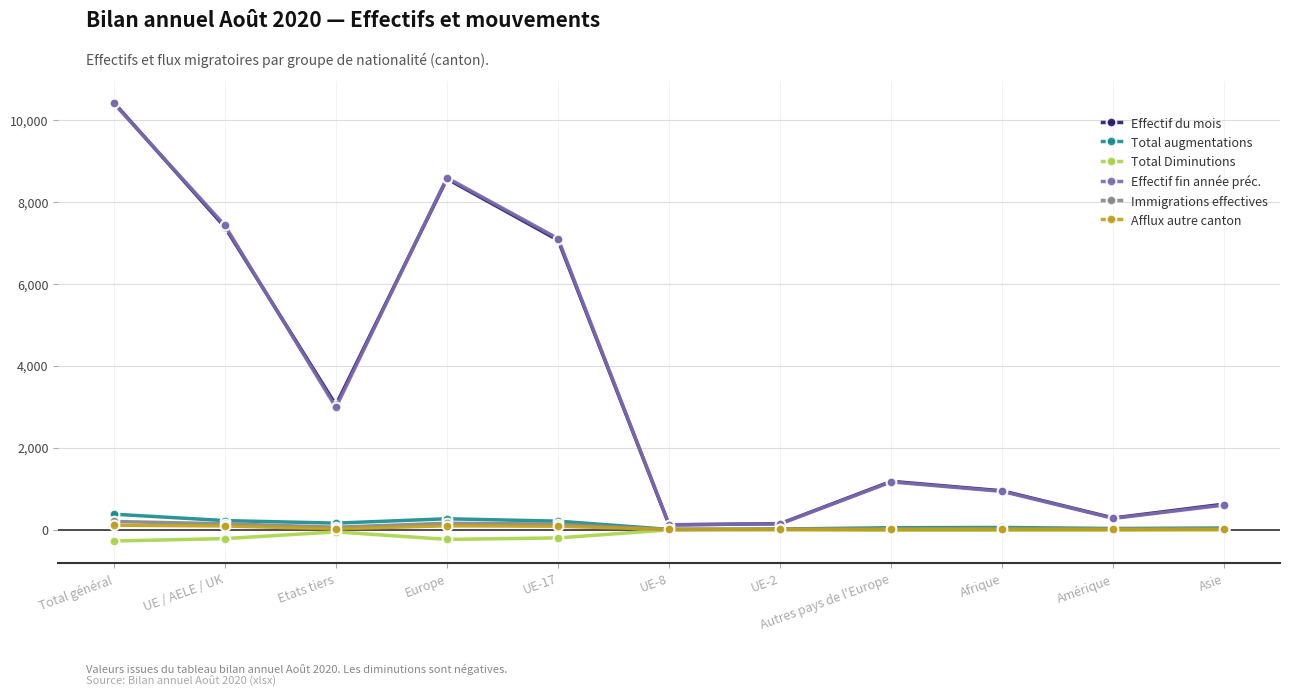

What is the label of the 7th point from the right?

UE-17